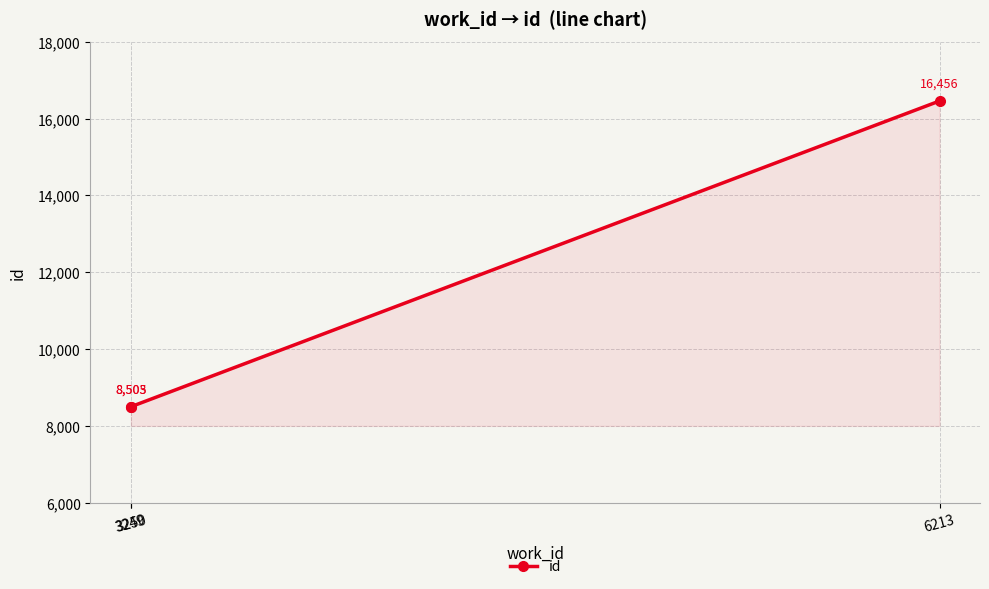

What is the change in value from 3249 to 6213?

+7953